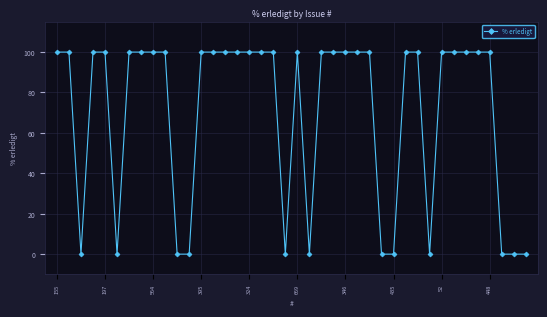

What is the average value?

70